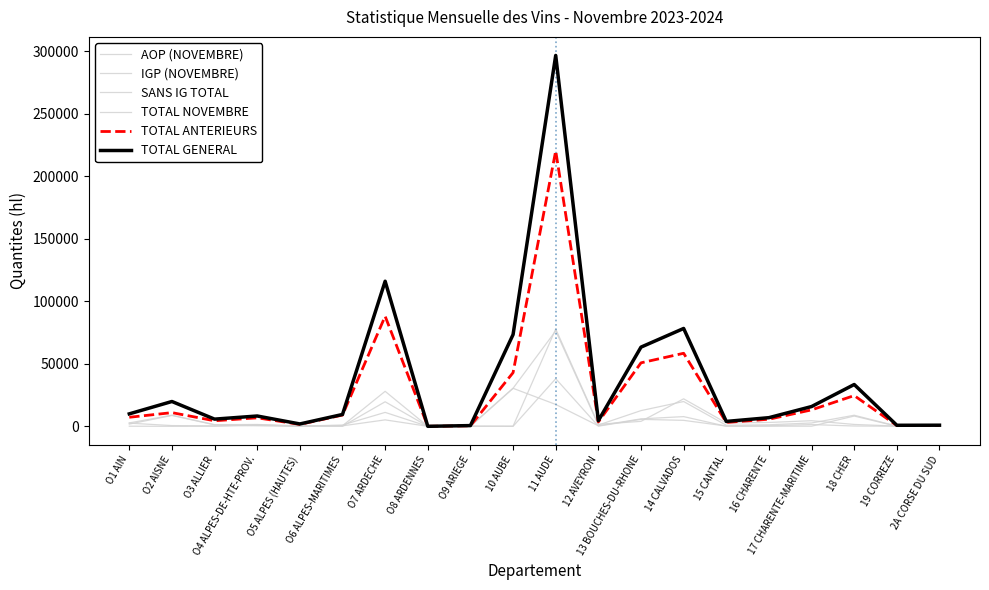

Which series has the largest total across all categories?

TOTAL GENERAL